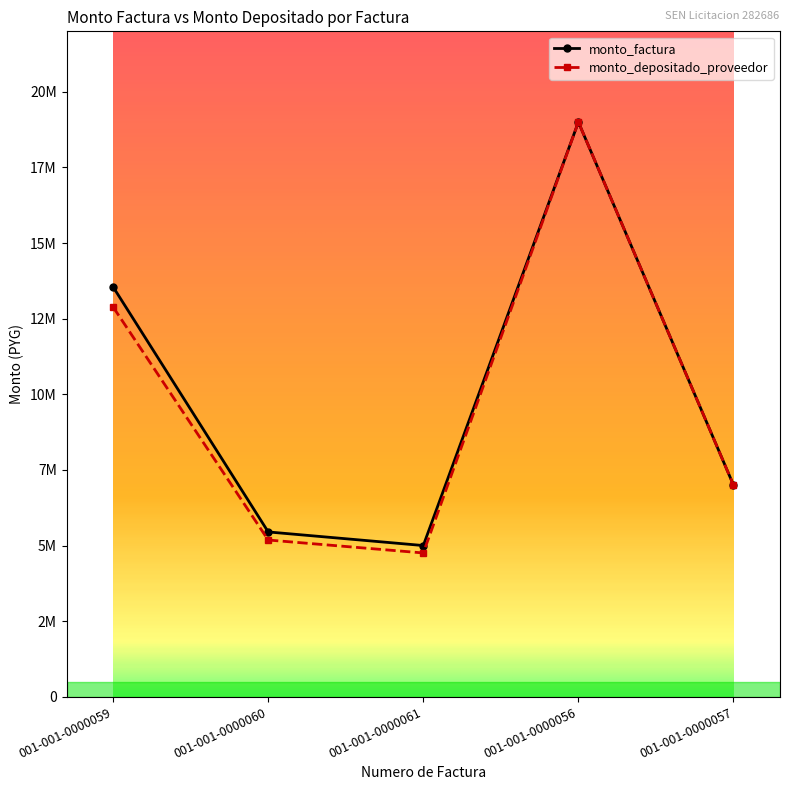

True or false: monto_depositado_proveedor has more than 1 points higher than both neighbors.

False